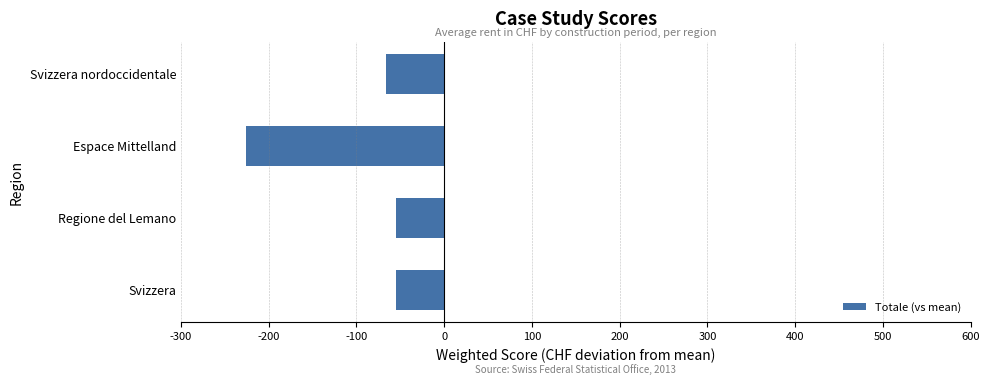

How many bars are there in total?

4